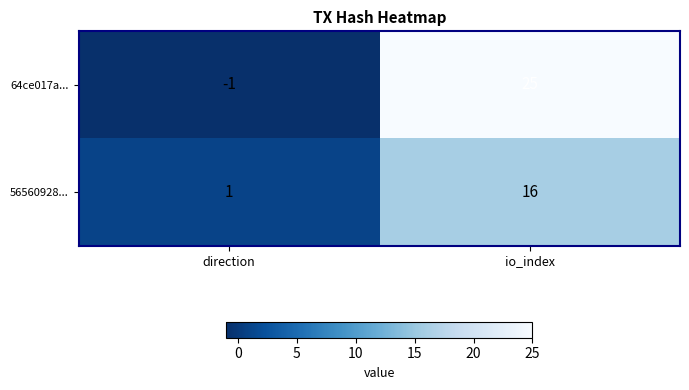

Rank the series at io_index from highest to lowest value.

64ce017a..., 56560928...